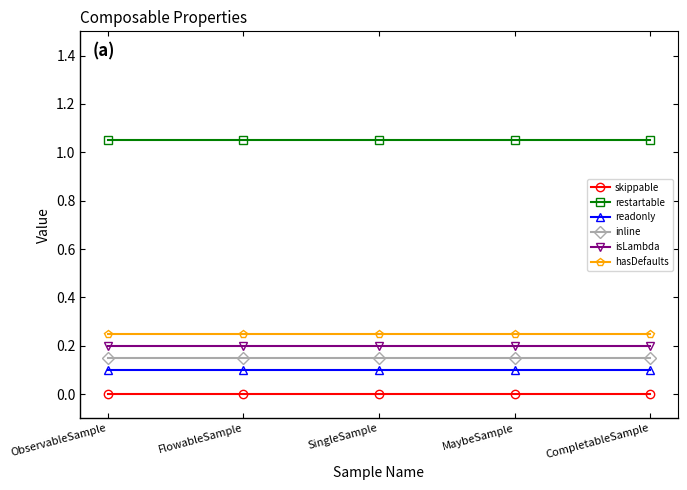

True or false: readonly and restartable cross at least once.

False